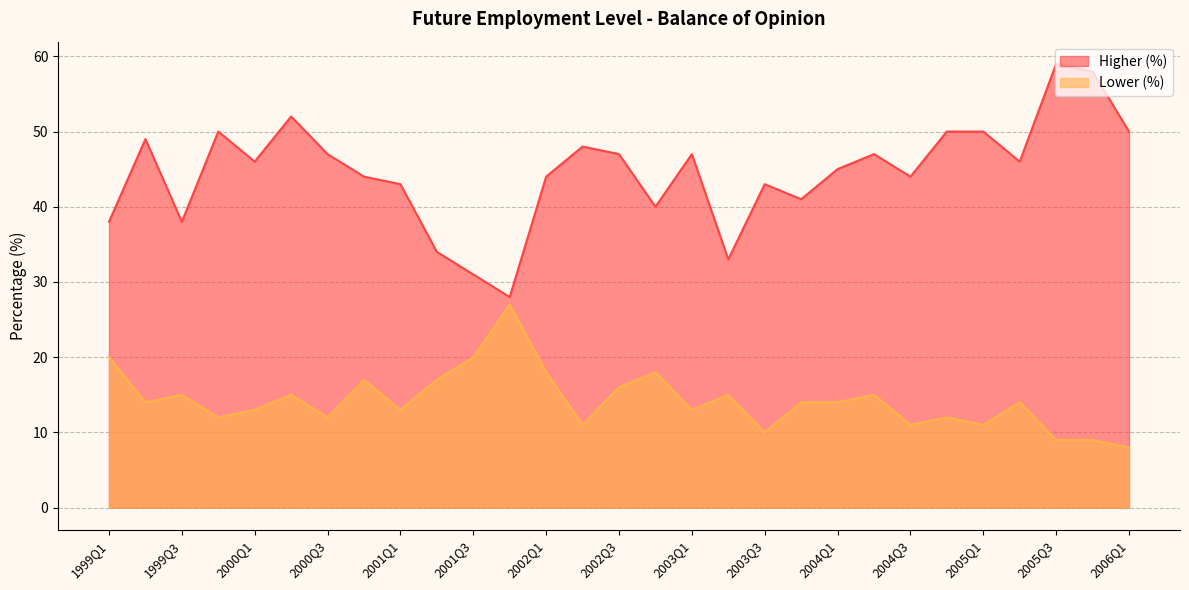

Rank the series at 2006Q1 from highest to lowest value.

Higher (%), Lower (%)